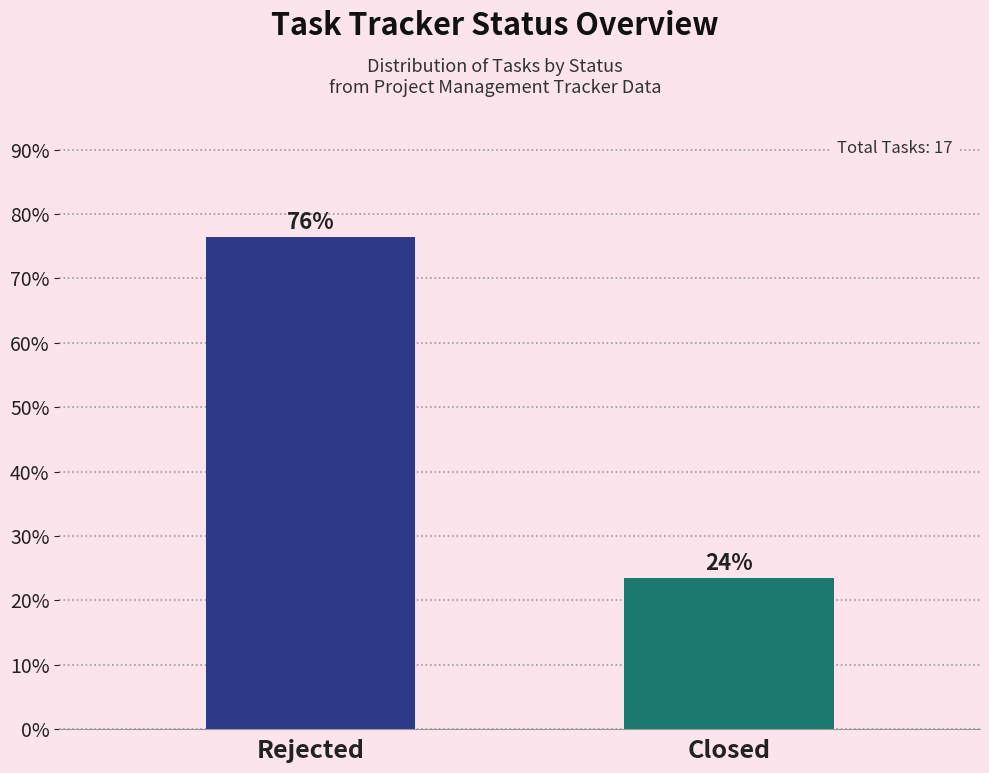

At which label is the value closest to 50?

Rejected